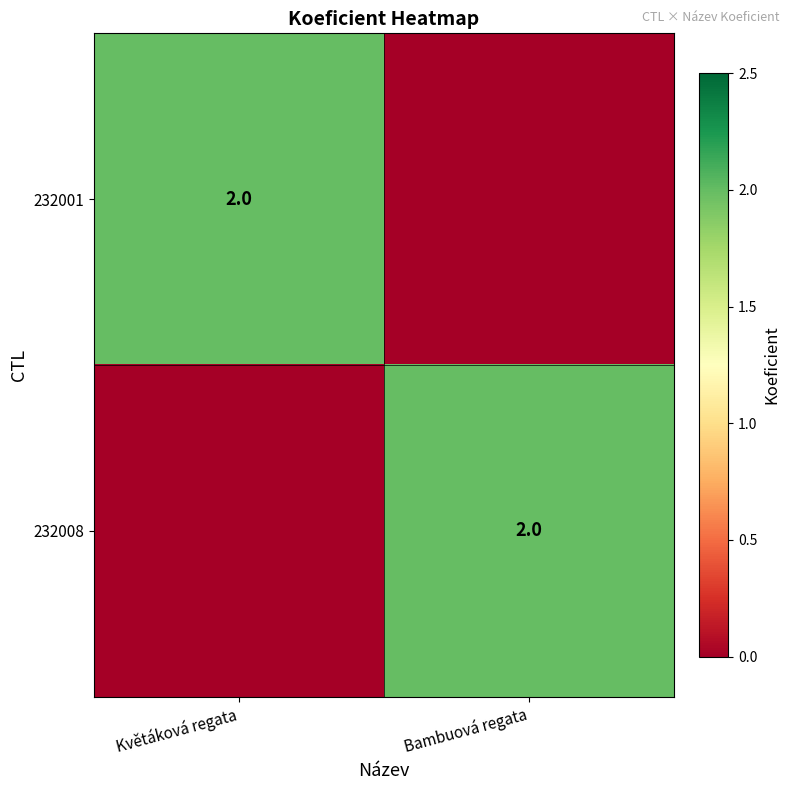

At how many categories does at least one series exceed 0?

2